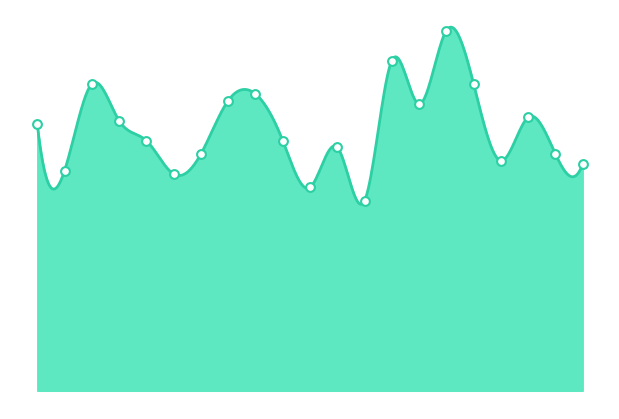

What is the ratio of the value at 2014 to the value at 2012?

1.0